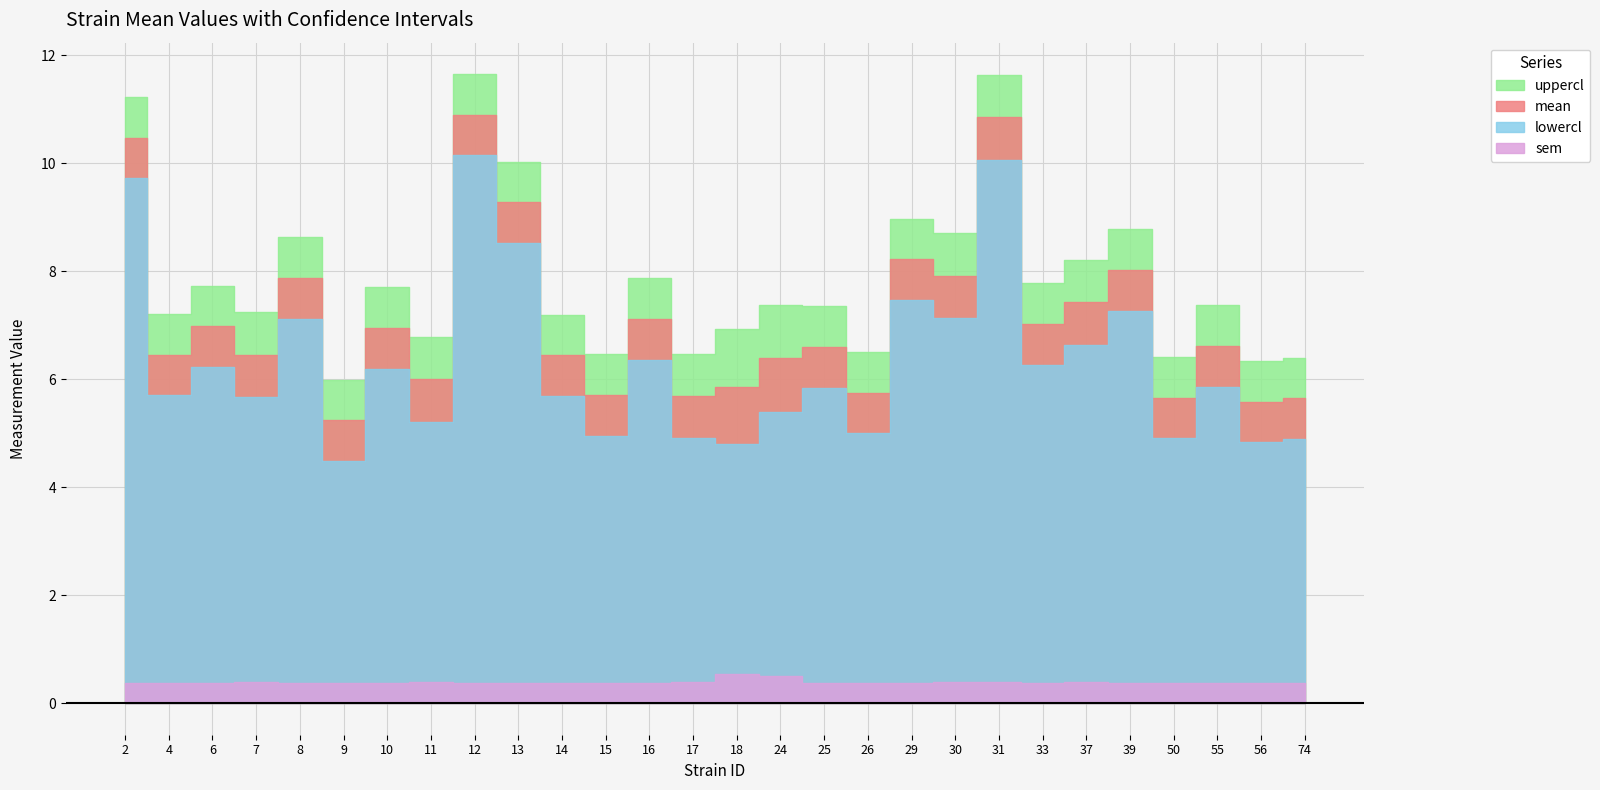

Rank the categories by sem value from lowest to highest.

2, 4, 6, 8, 9, 10, 12, 13, 14, 15, 16, 25, 26, 29, 33, 39, 50, 55, 56, 74, 7, 11, 17, 30, 31, 37, 24, 18